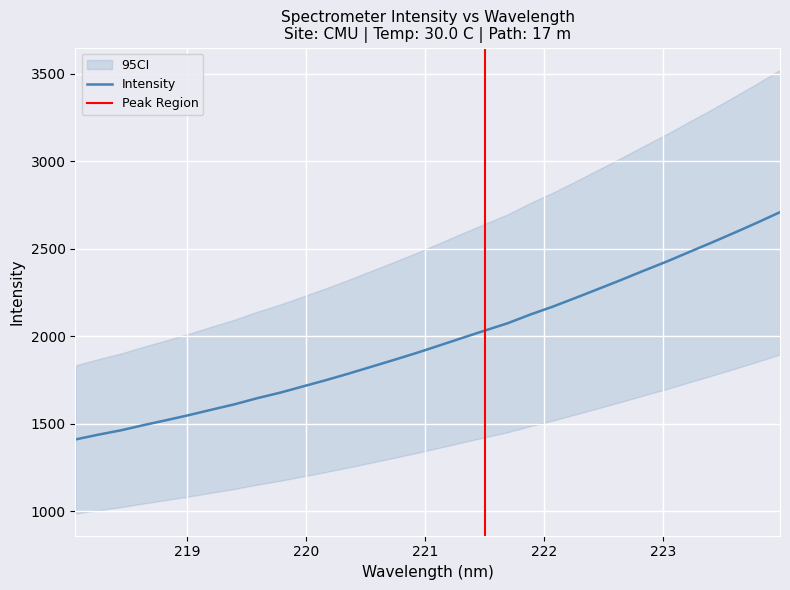

At which category does the chart reach its minimum across all series?

218.0596